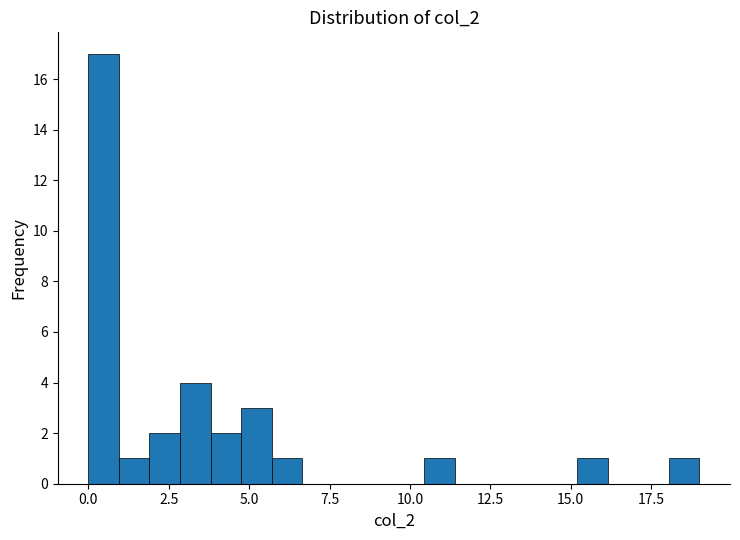

Around what value on the x-axis is the tallest bar? Give the approximate position of its centre, as read against the axis.

0.5